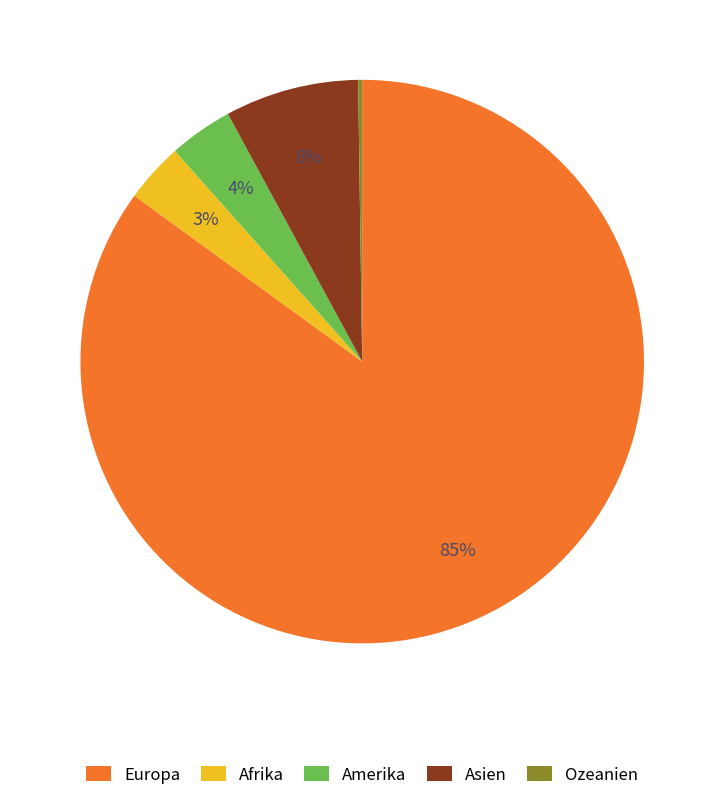

Between Afrika and Asien, which is larger?

Asien